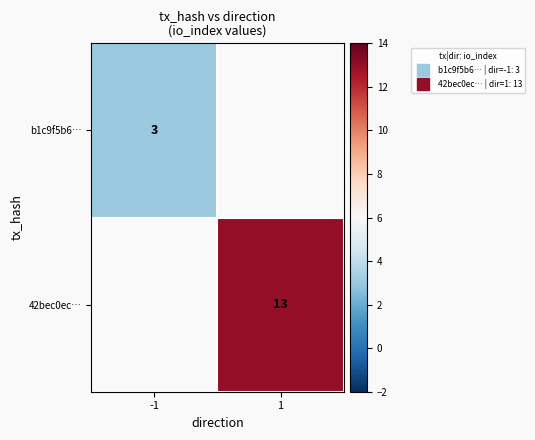

Count the number of categories in the chart.

2